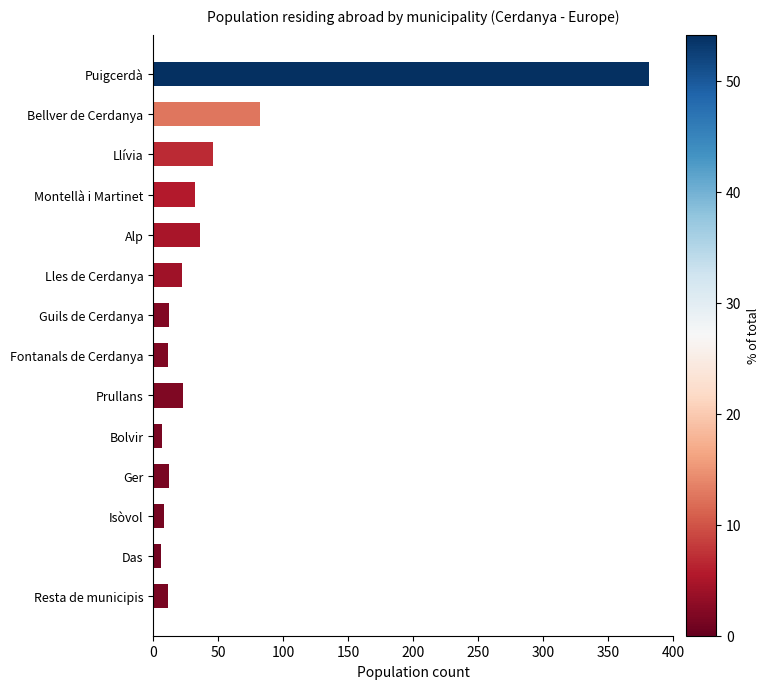

Which label corresponds to the largest value in the chart?

Puigcerdà